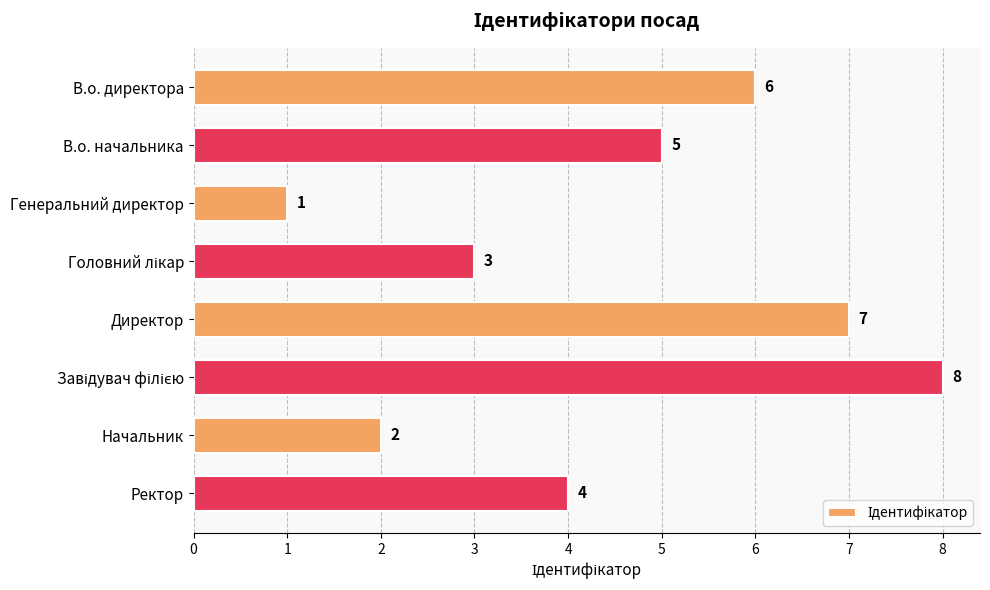

True or false: the data shows 4 at Ректор.

True